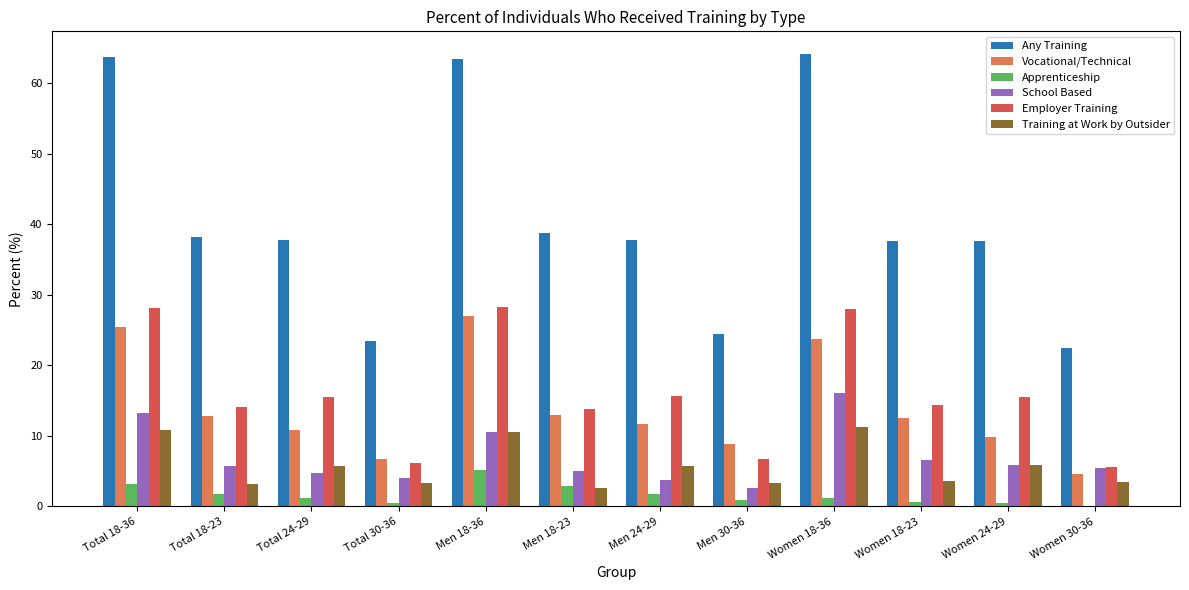

At which label does Apprenticeship reach its peak?

Men 18-36